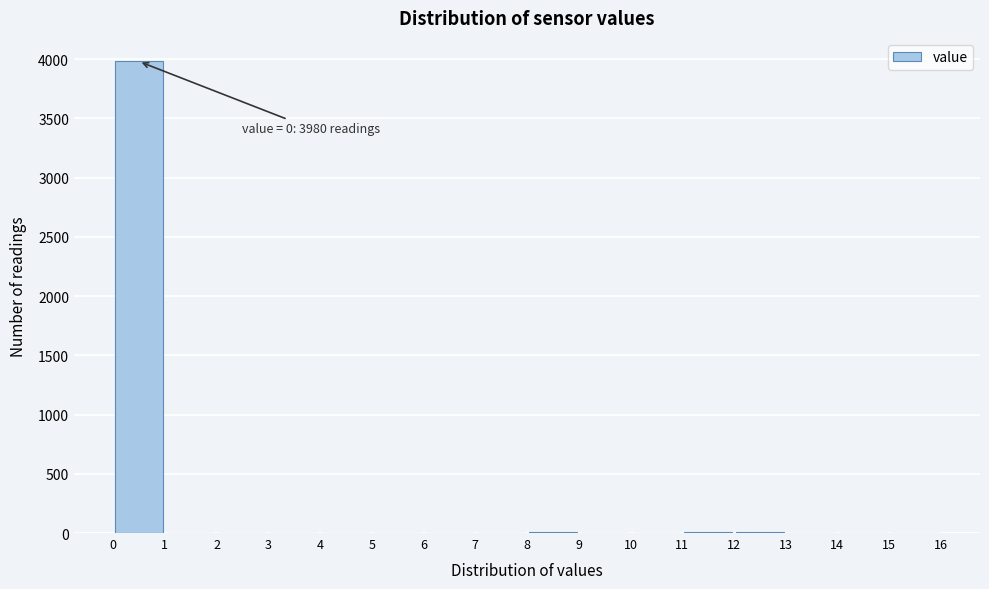

Over which range of the x-axis is the bar tallest?

0 to 1